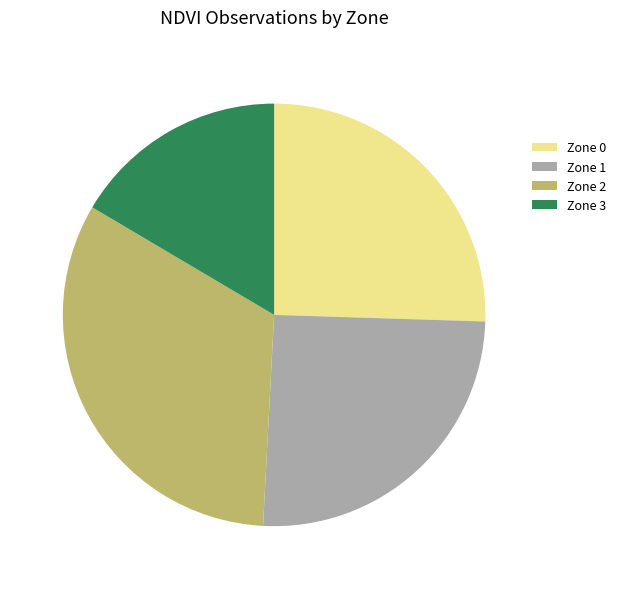

The Zone 3 slice represents 3% of the pie. True or false?

False